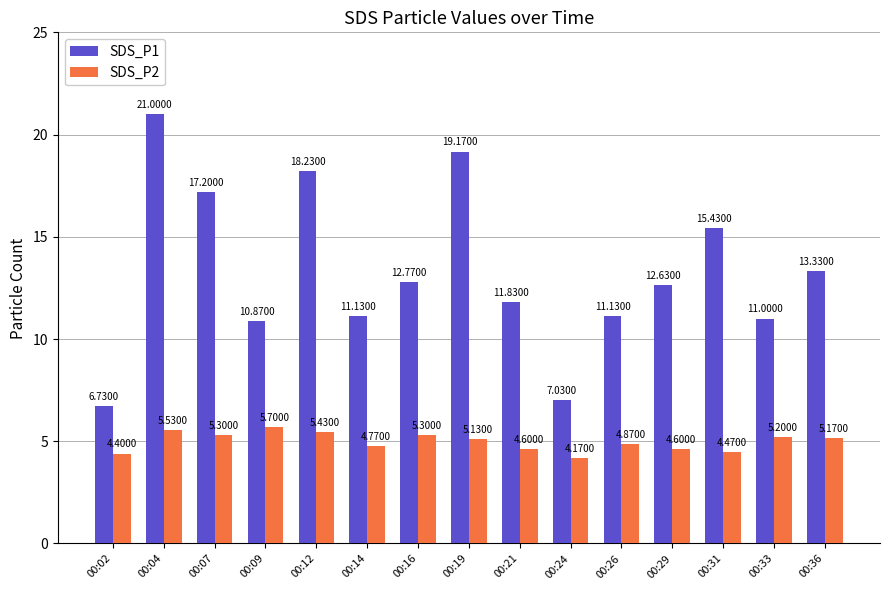

Which series changed the most between 00:12 and 00:26?

SDS_P1